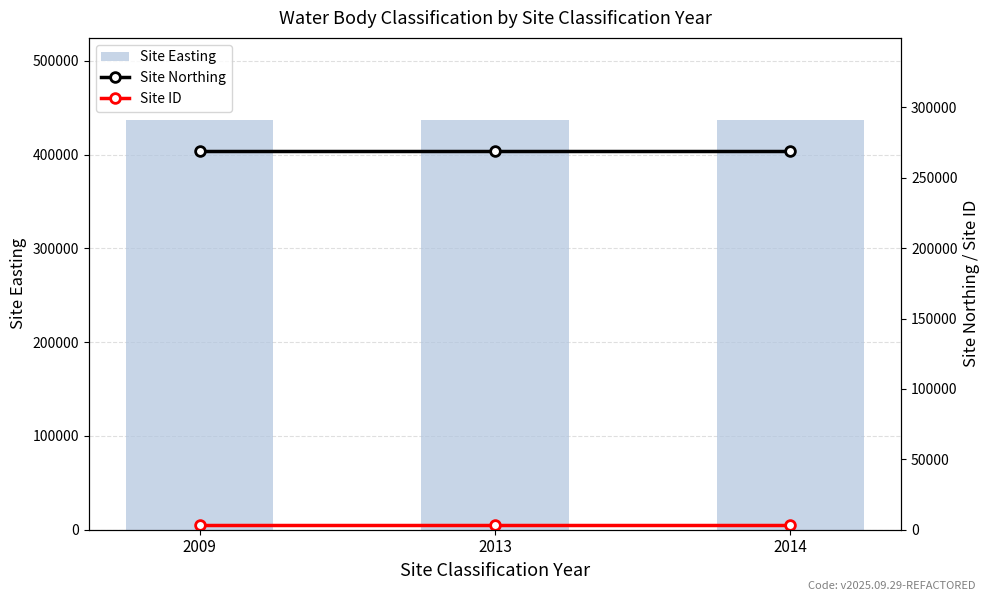

At how many categories does at least one series exceed 200383?

3